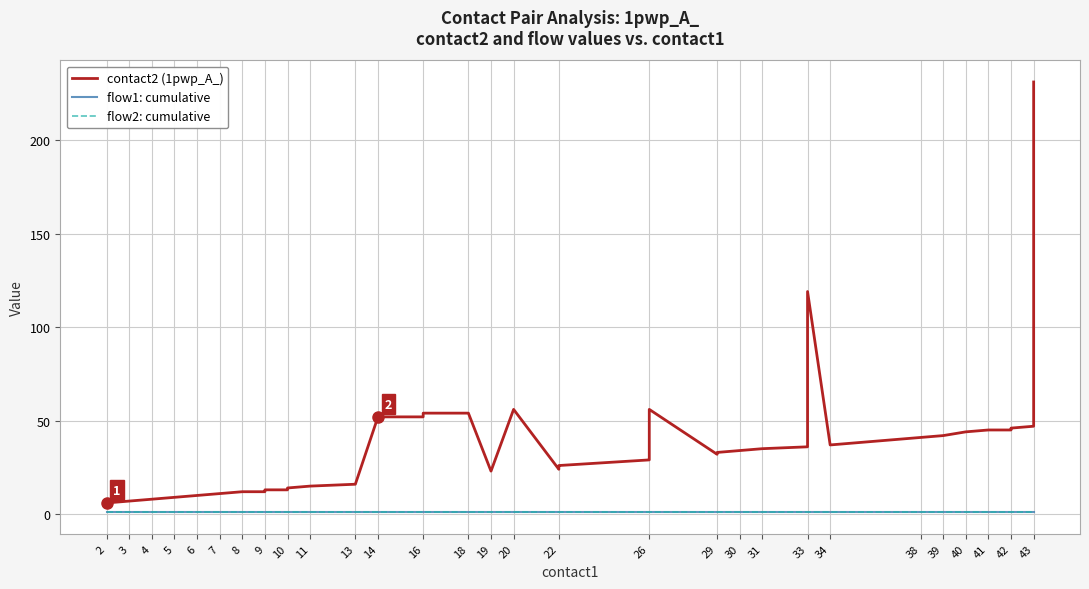

Rank the series by their maximum value, from highest to lowest.

contact2 (1pwp_A_), flow1: cumulative, flow2: cumulative